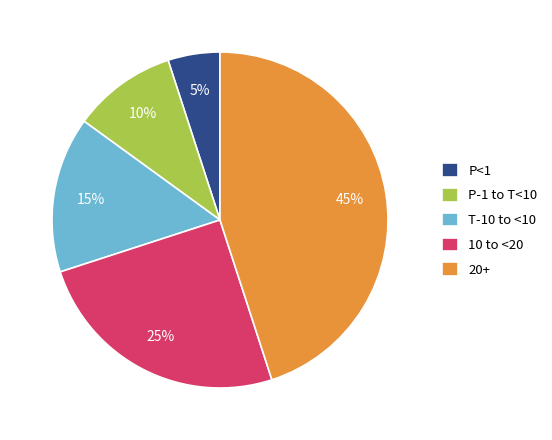

Rank the categories by value from highest to lowest.

20+, 10 to <20, T-10 to <10, P-1 to T<10, P<1